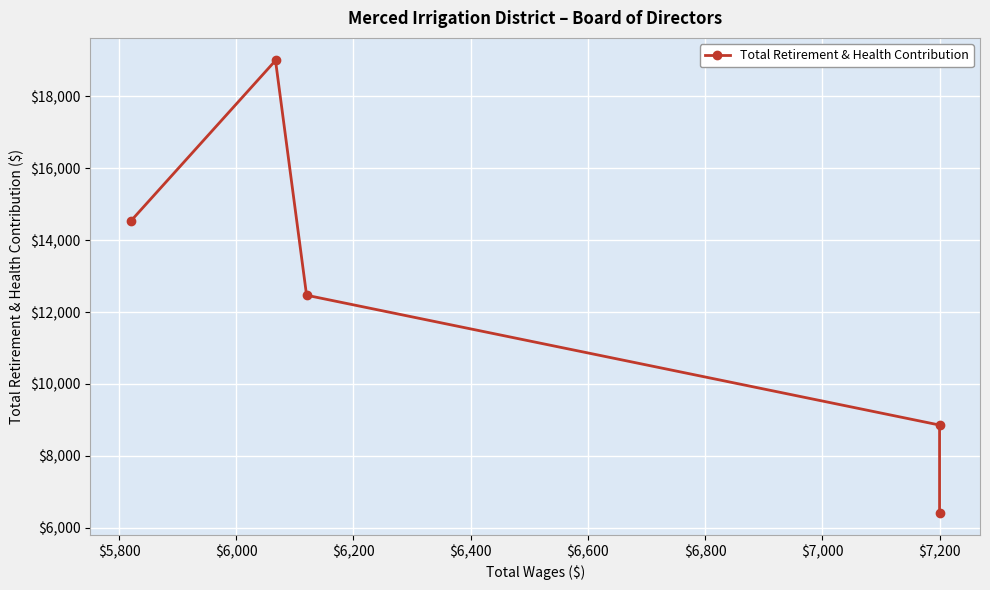

How many lines are shown in the chart?

1